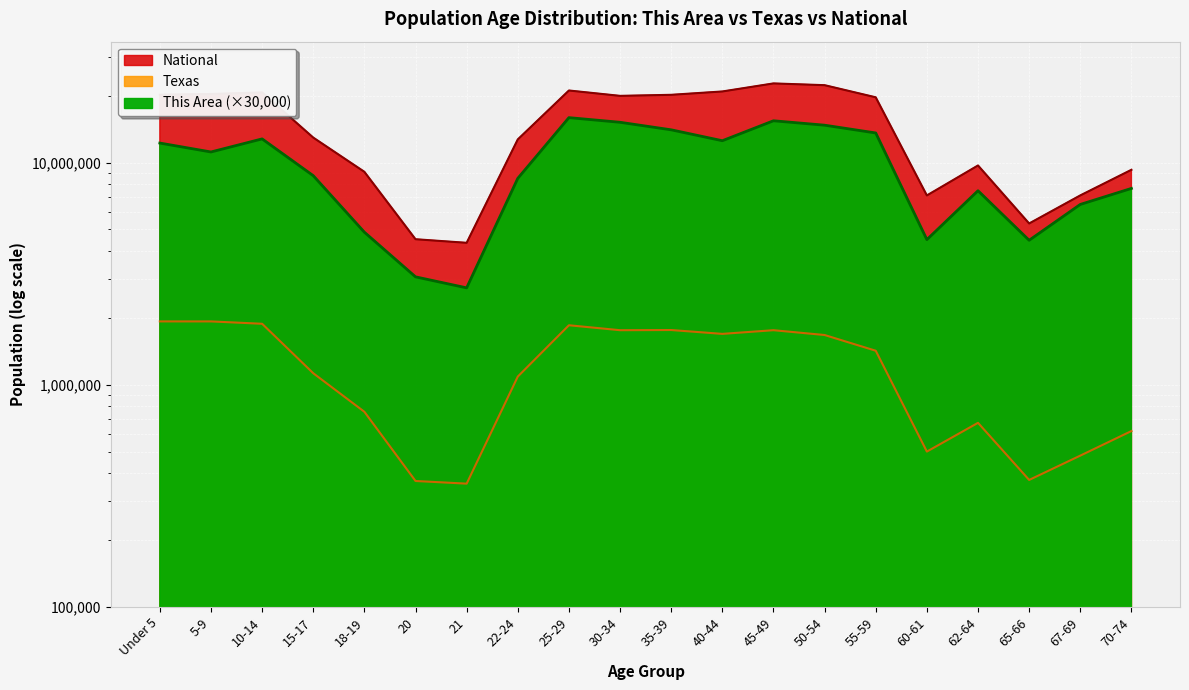

Rank the categories by Texas value from lowest to highest.

21, 20, 65-66, 67-69, 60-61, 70-74, 62-64, 18-19, 22-24, 15-17, 55-59, 50-54, 40-44, 30-34, 45-49, 35-39, 25-29, 10-14, 5-9, Under 5